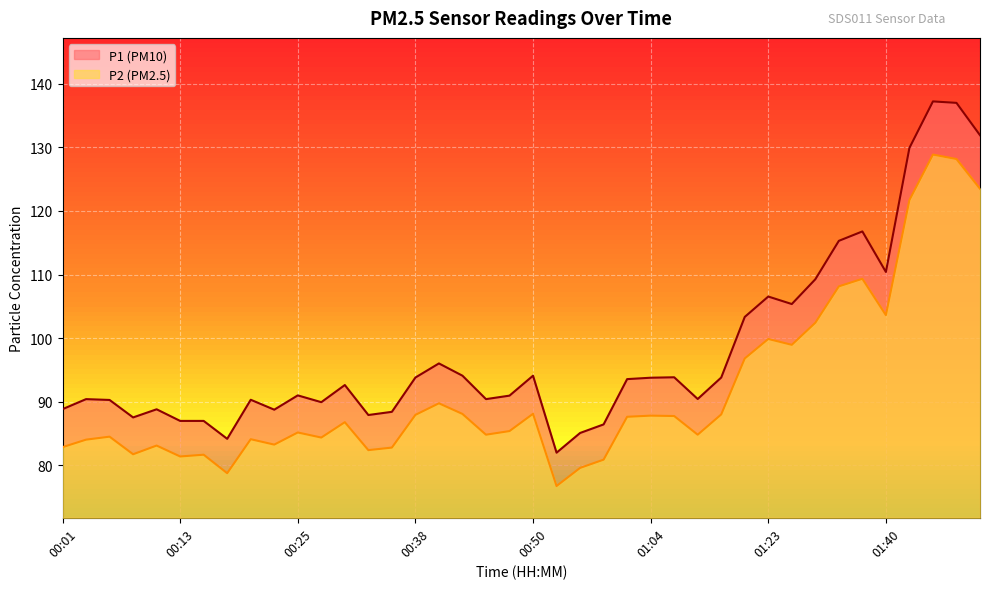

Rank the categories by P1 value from lowest to highest.

00:55, 00:18, 00:57, 01:00, 00:13, 00:16, 00:08, 00:33, 00:35, 00:23, 00:11, 00:01, 00:28, 00:06, 00:21, 00:04, 00:45, 01:09, 00:47, 00:25, 00:30, 01:02, 01:04, 00:38, 01:15, 01:07, 00:42, 00:50, 00:40, 01:20, 01:25, 01:23, 01:28, 01:40, 01:30, 01:38, 01:43, 01:50, 01:48, 01:45